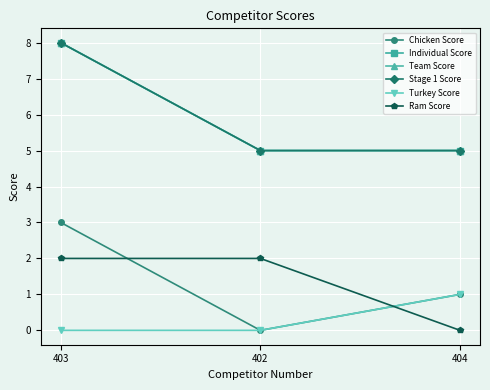

Reading left to right, what are all the values shown in this chart?

Chicken Score: 3	0	1
Individual Score: 8	5	5
Team Score: 8	5	5
Stage 1 Score: 8	5	5
Turkey Score: 0	0	1
Ram Score: 2	2	0